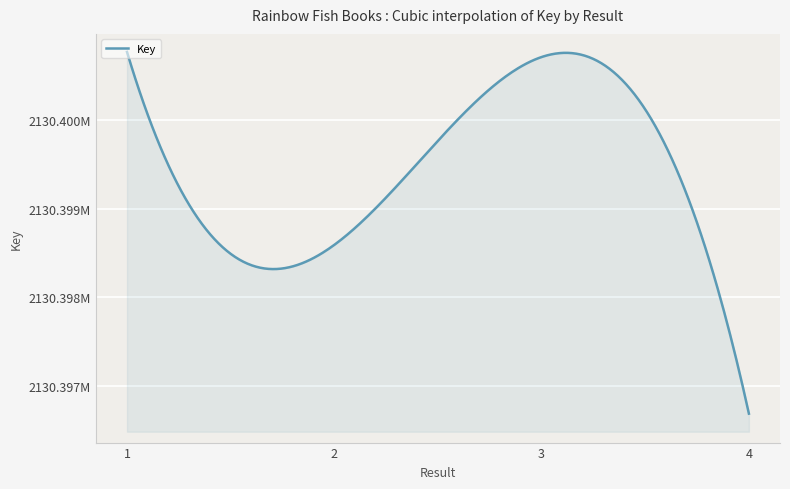

What is the maximum value shown in the chart?

2130400769